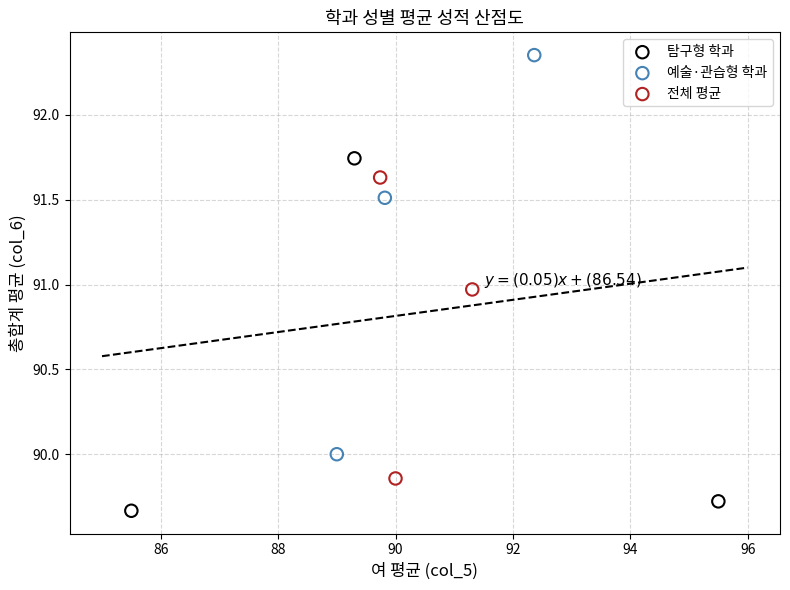

Which series contains the highest Y value?

예술·관습형 학과